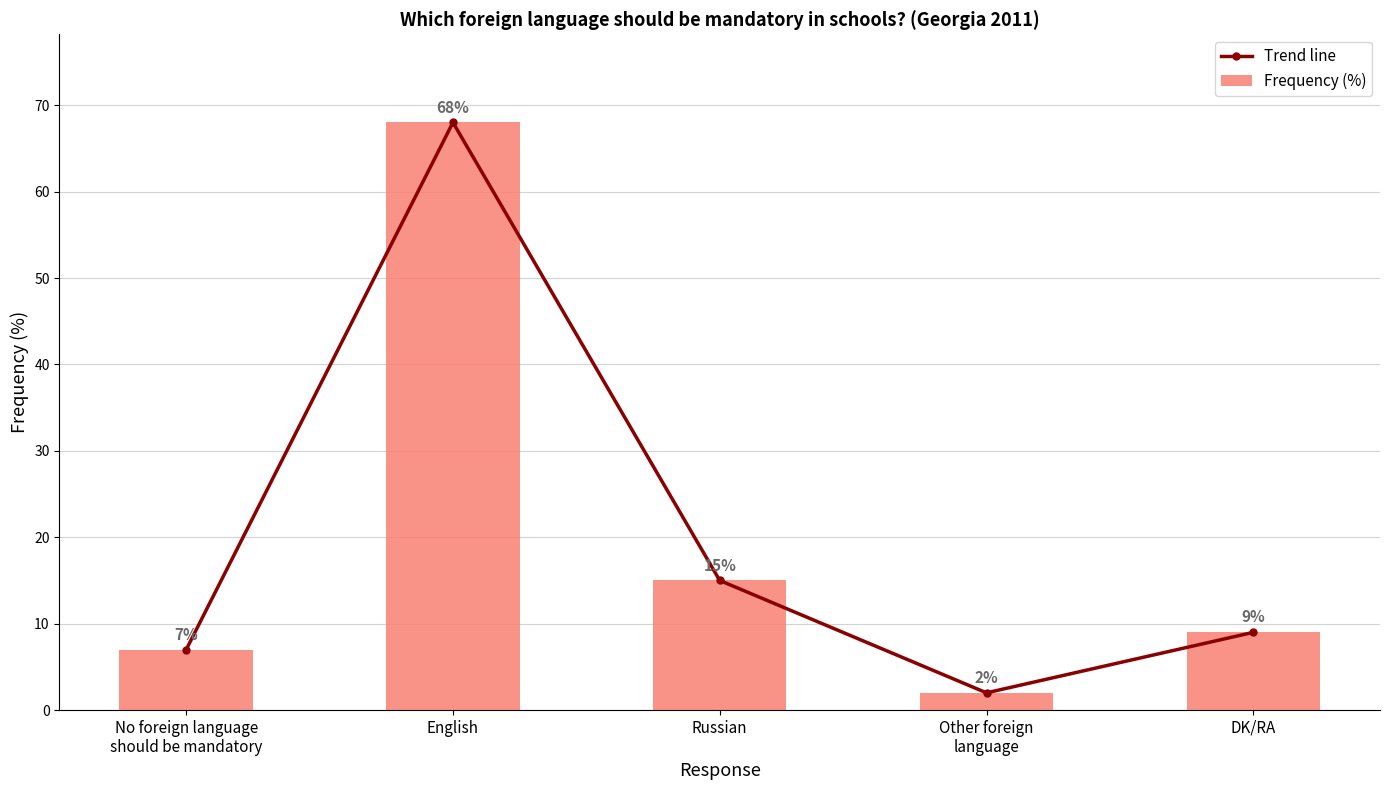

Between No foreign language
should be mandatory and DK/RA, which series saw the biggest shift?

Trend line